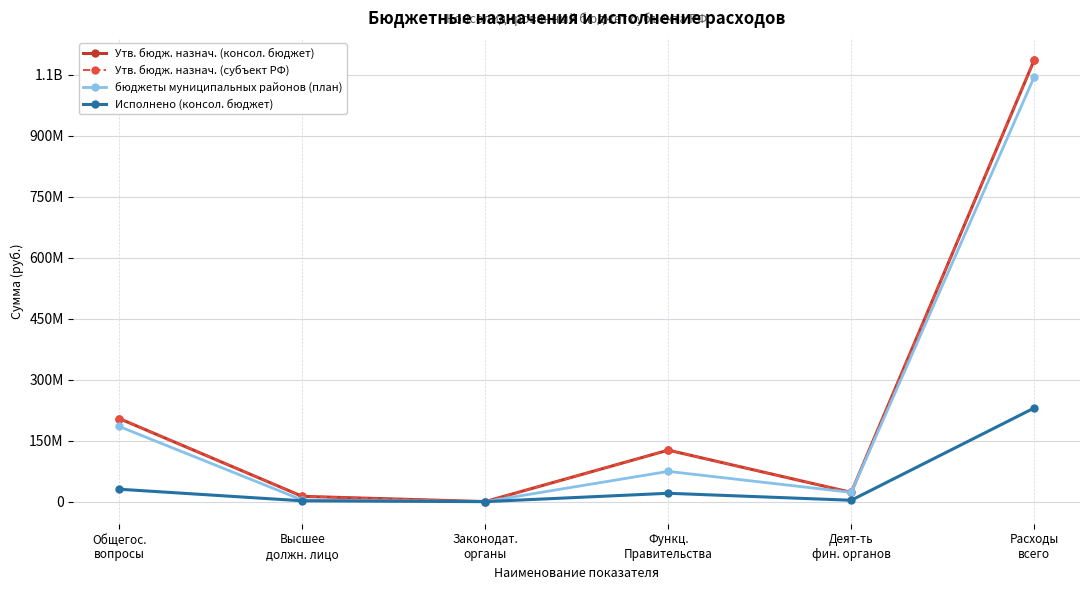

Which category has the highest value across all series?

Расходы
всего